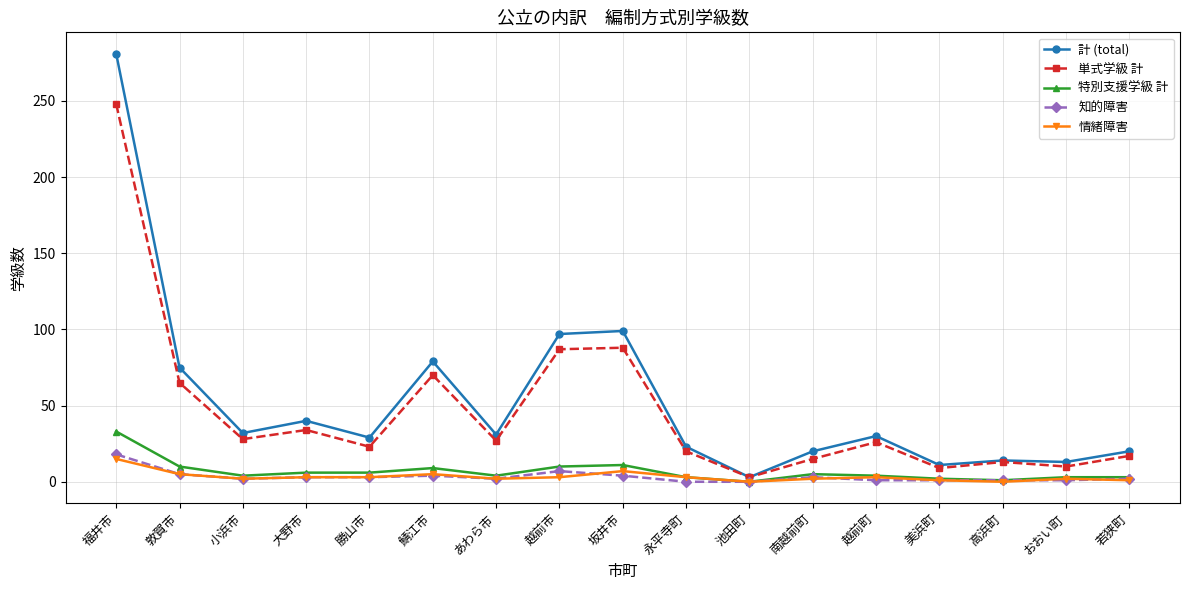

Between あわら市 and 越前市, which series saw the biggest shift?

計 (total)